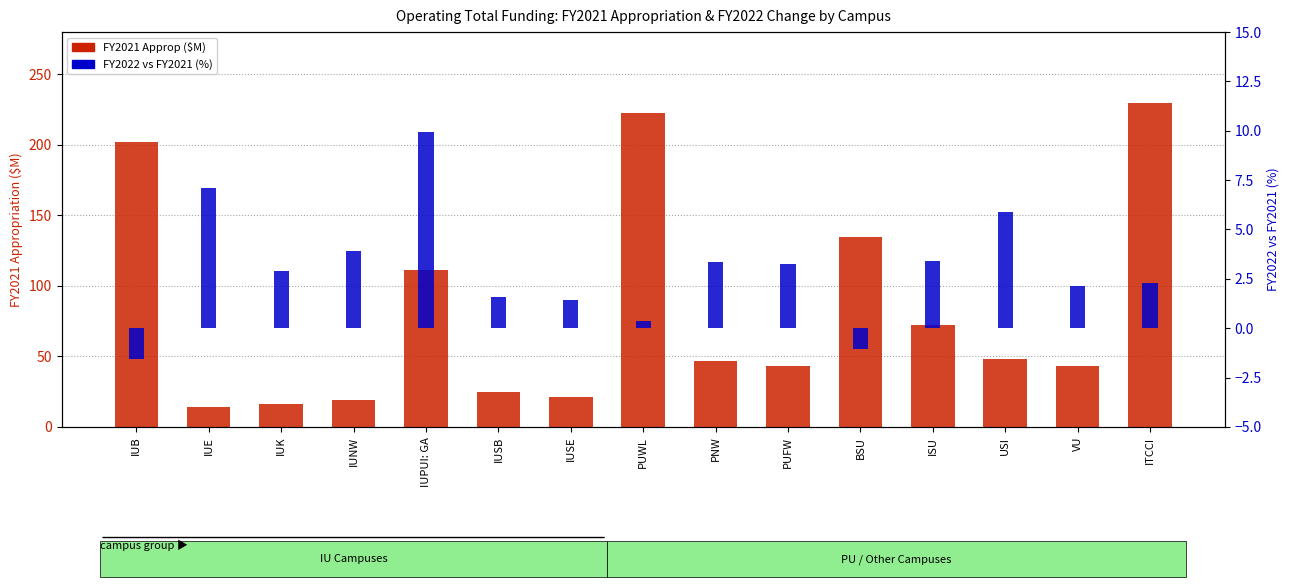

What is the difference between the FY2022 vs FY2021 (%) values at IUSE and IUK?

1.5